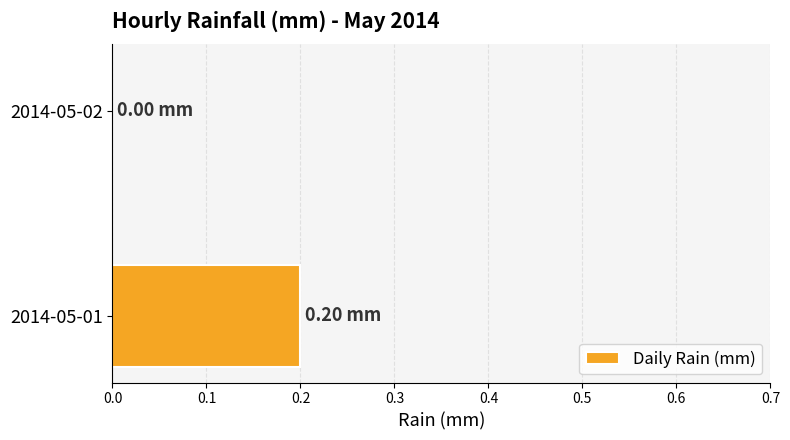

How many values are between 0 and 1?

2